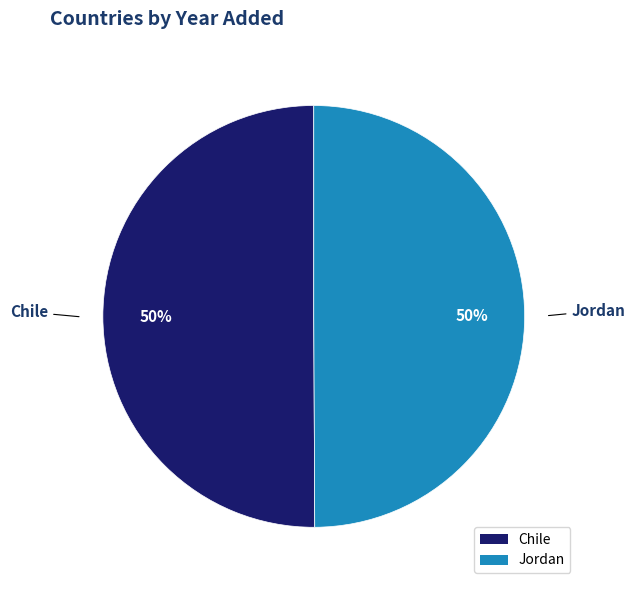

What is the ratio of the value at Jordan to the value at Chile?

1.0